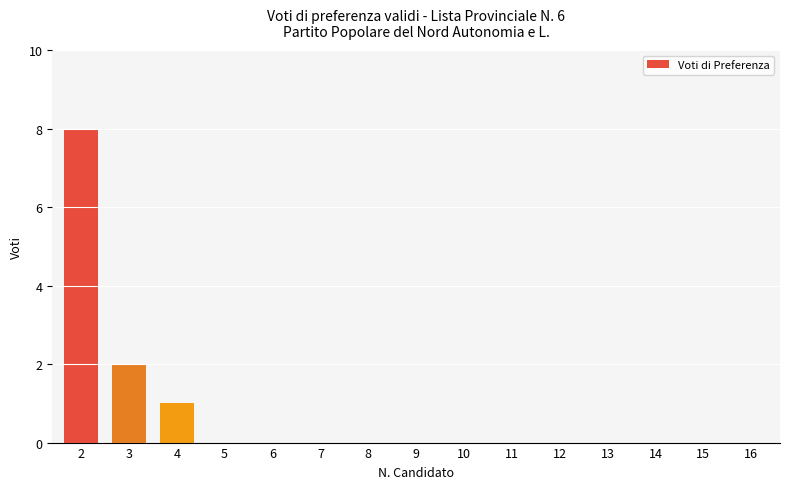

The chart shows a value of 0 at 5. True or false?

True